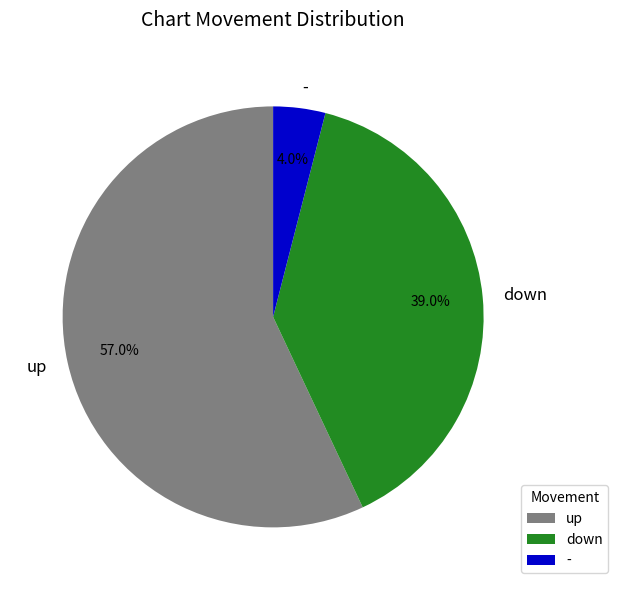

To the nearest percent, what percentage of the pie is down?

39%